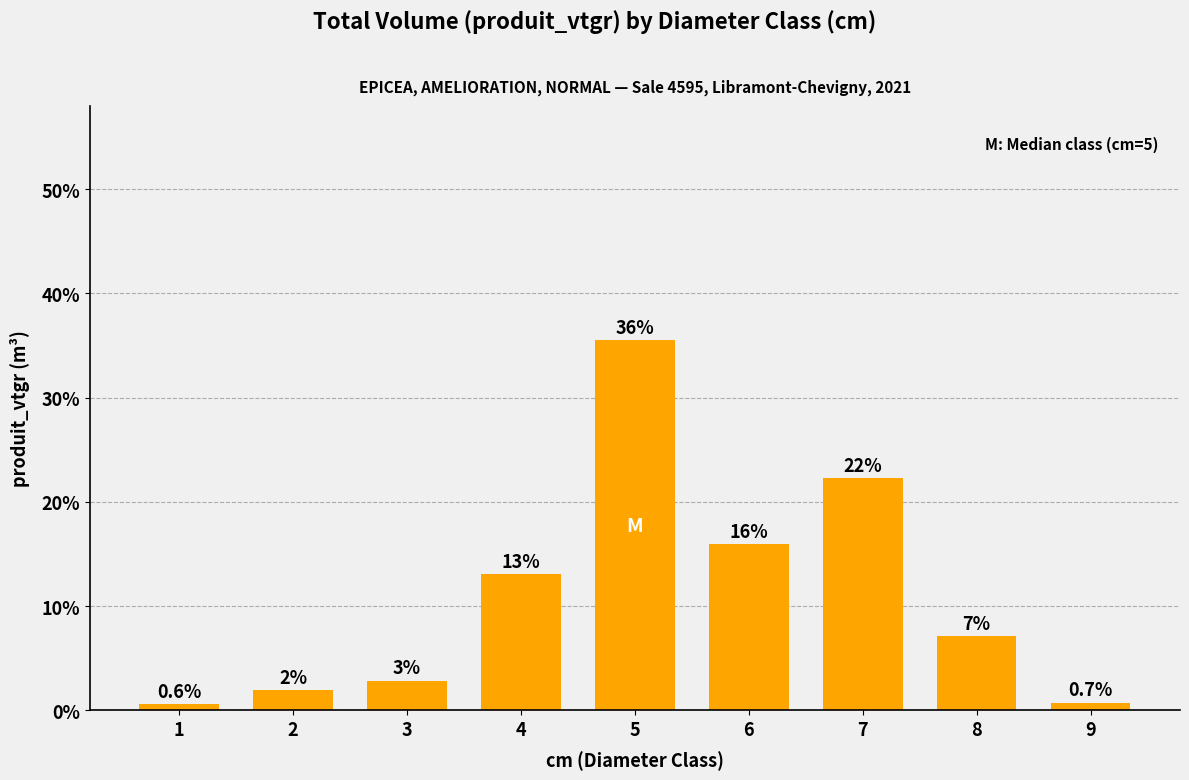

Does the chart contain any negative values?

No